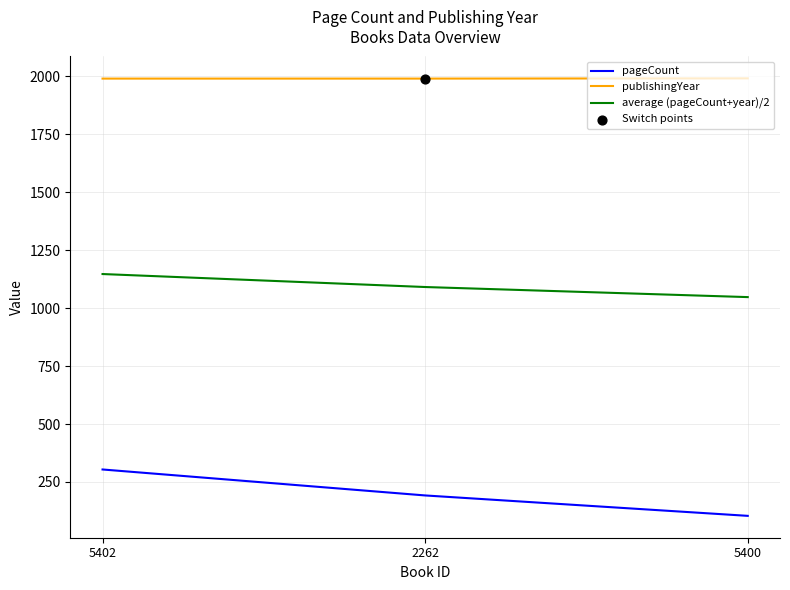

What is the spread (max minus min) of values at 5402?

1686.0